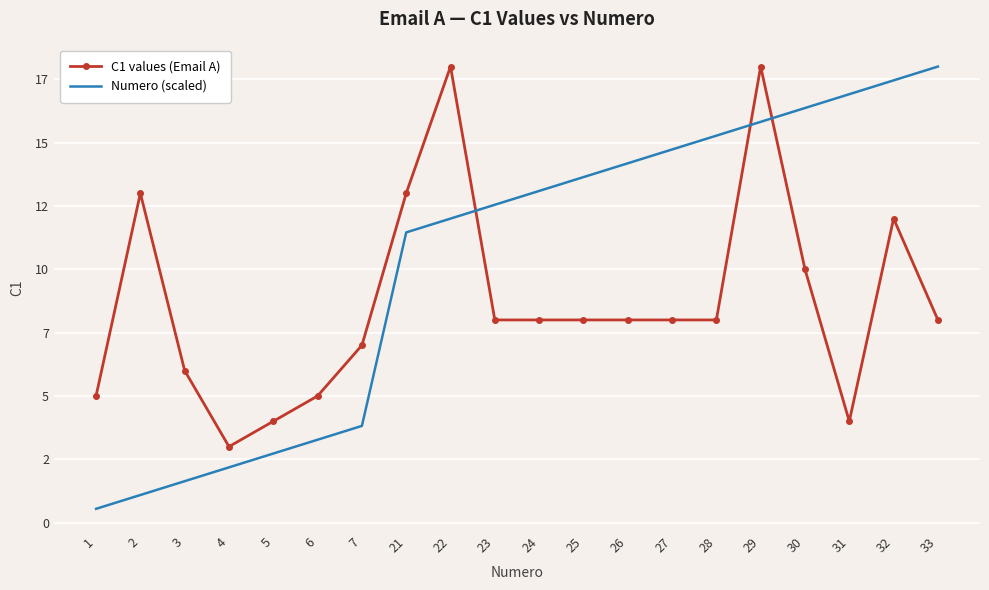

What are all the series names shown in the legend?

C1 values (Email A), Numero (scaled)